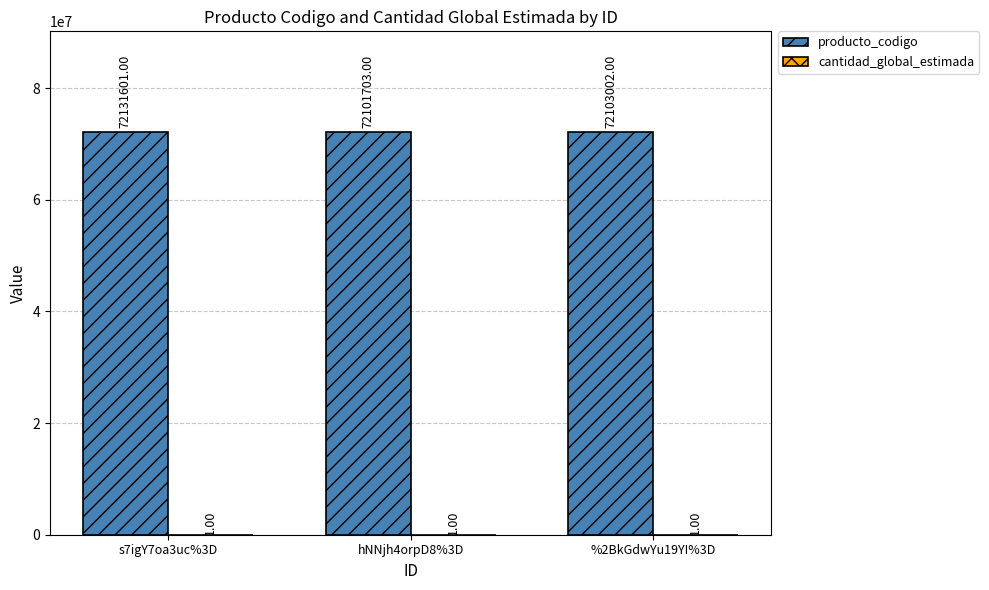

Between s7igY7oa3uc%3D and %2BkGdwYu19YI%3D, which series saw the biggest shift?

producto_codigo